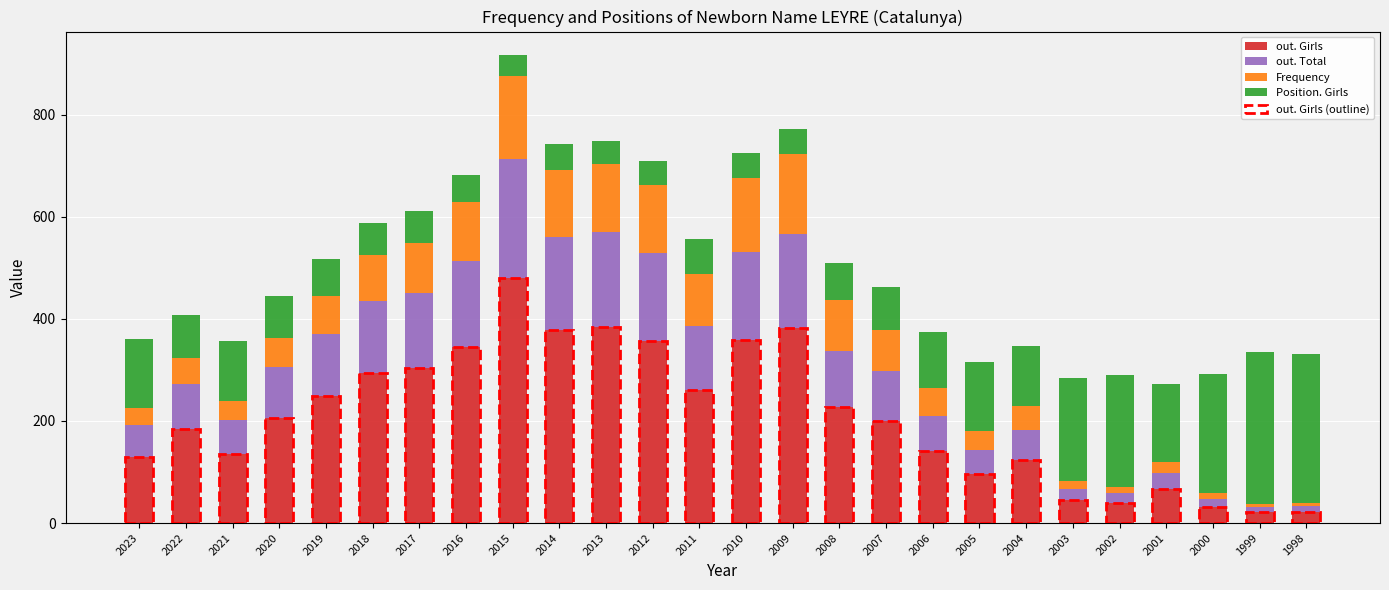

What is the difference between the out. Girls values at 2003 and 2011?

215